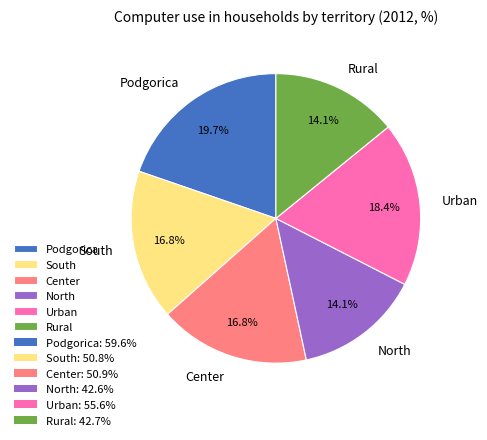

To the nearest percent, what percentage of the pie is Center?

17%